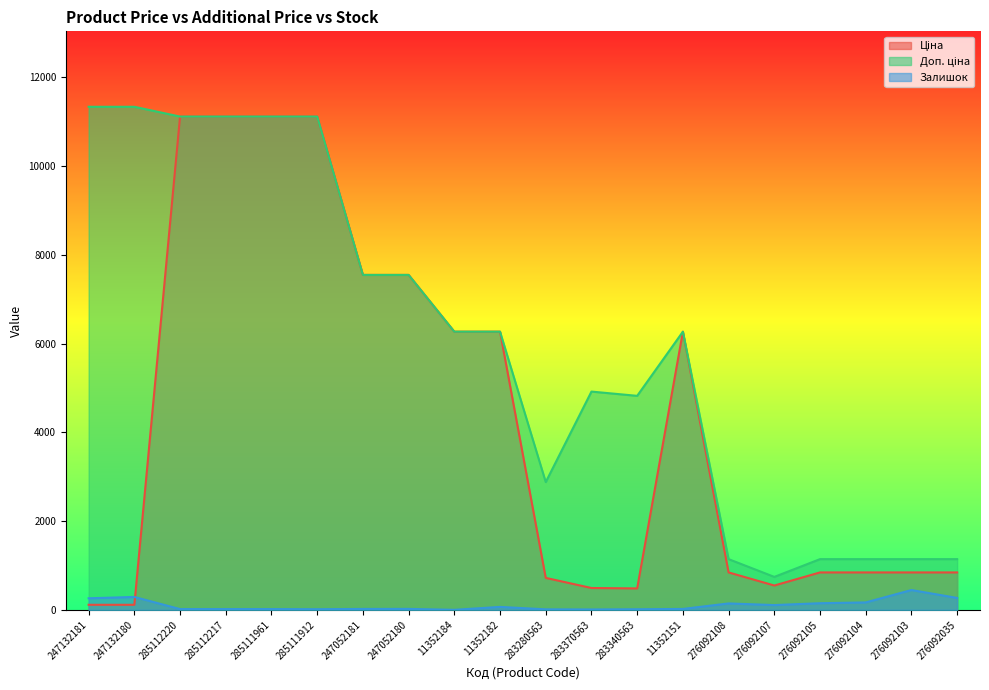

True or false: Доп. ціна and Залишок cross at least once.

False